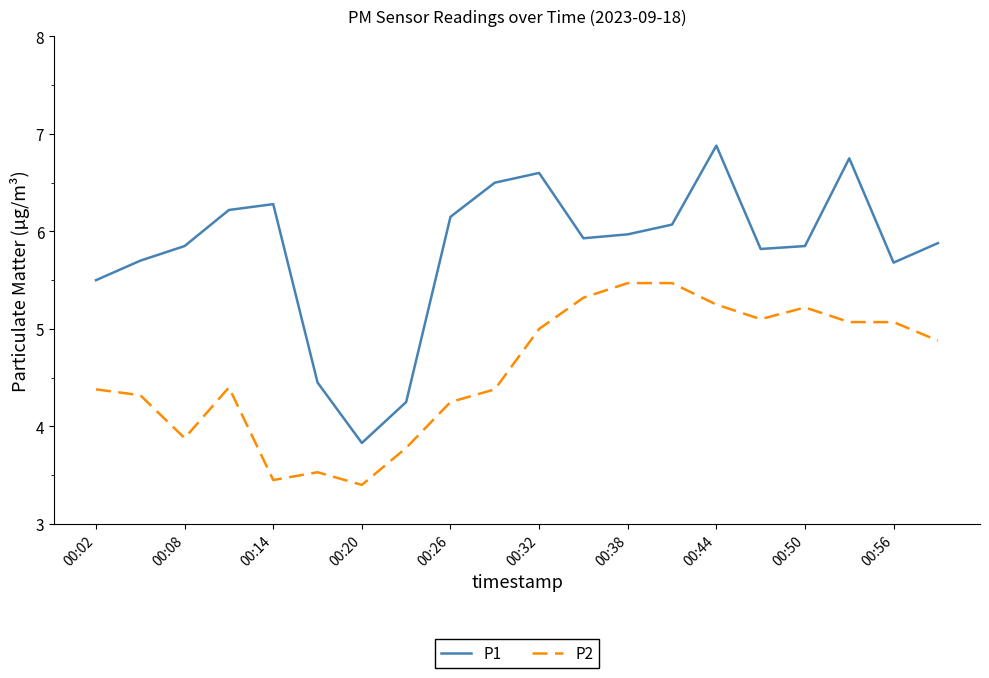

What is the difference between the maximum and minimum values in the P2 series?

2.1